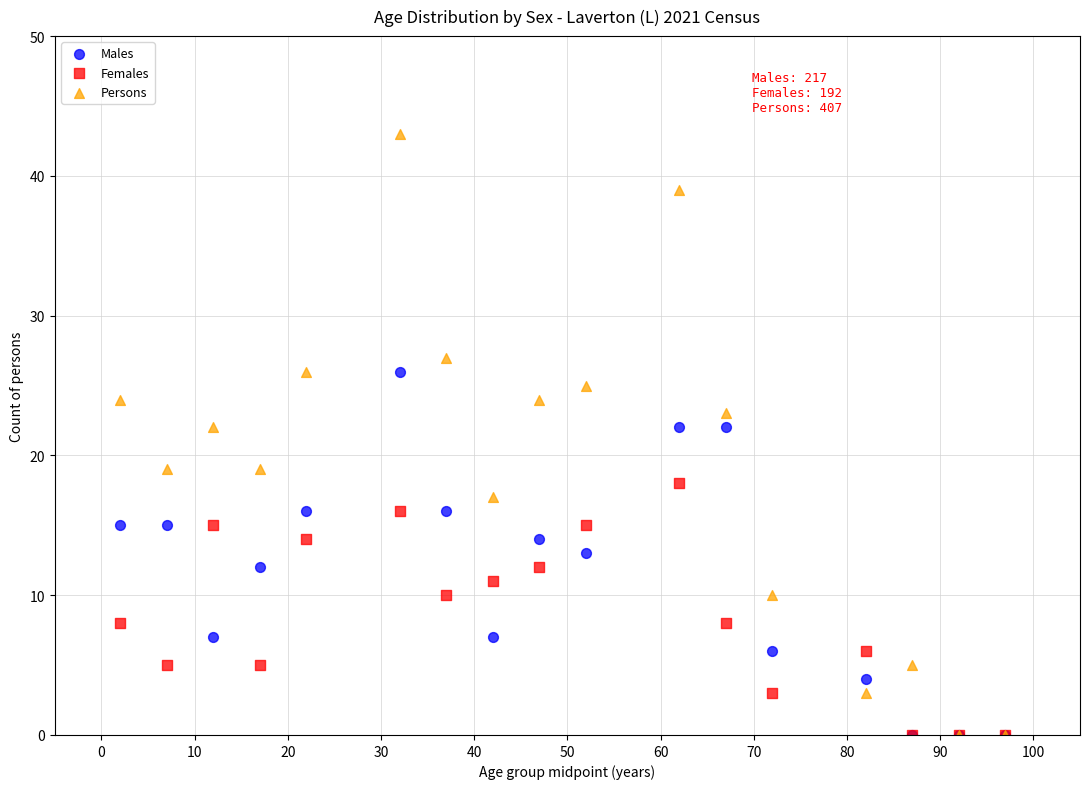

Which series contains the highest Y value?

Persons